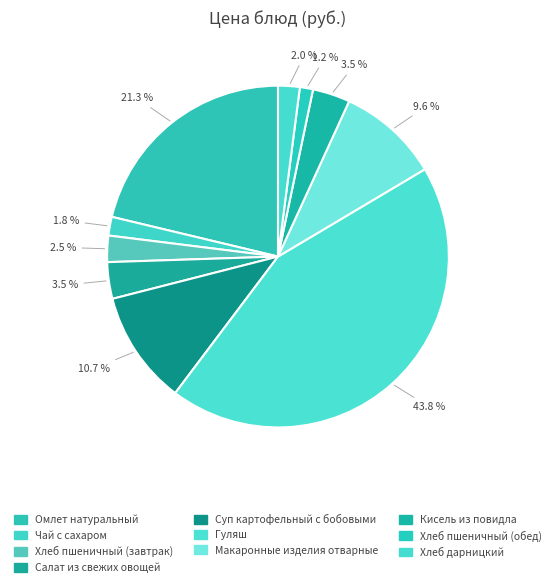

How many segments does this pie chart have?

10